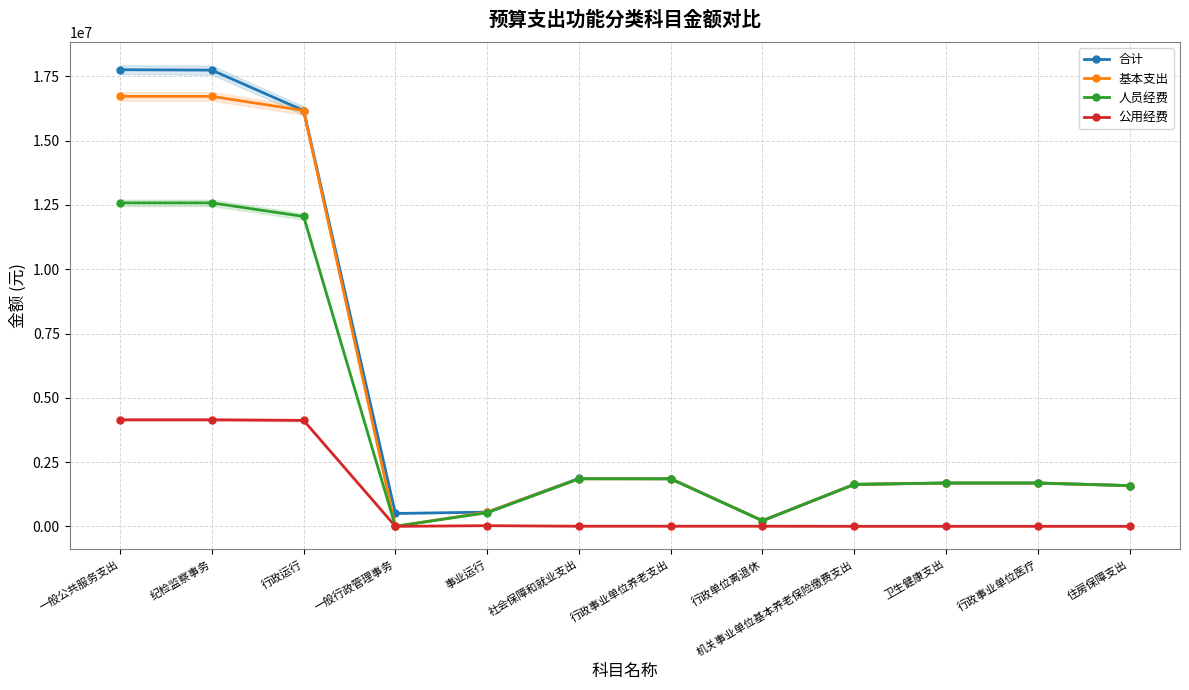

What is the value of the 合计 point at the 12th from the left?

1582548